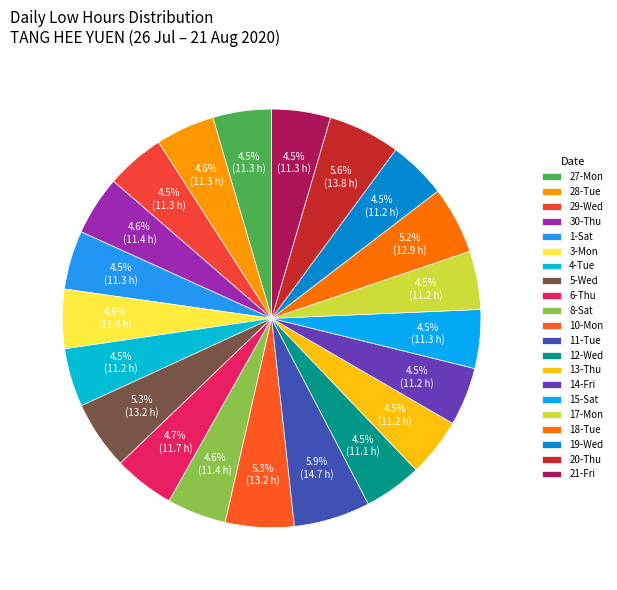

Is there a majority slice in this chart?

No